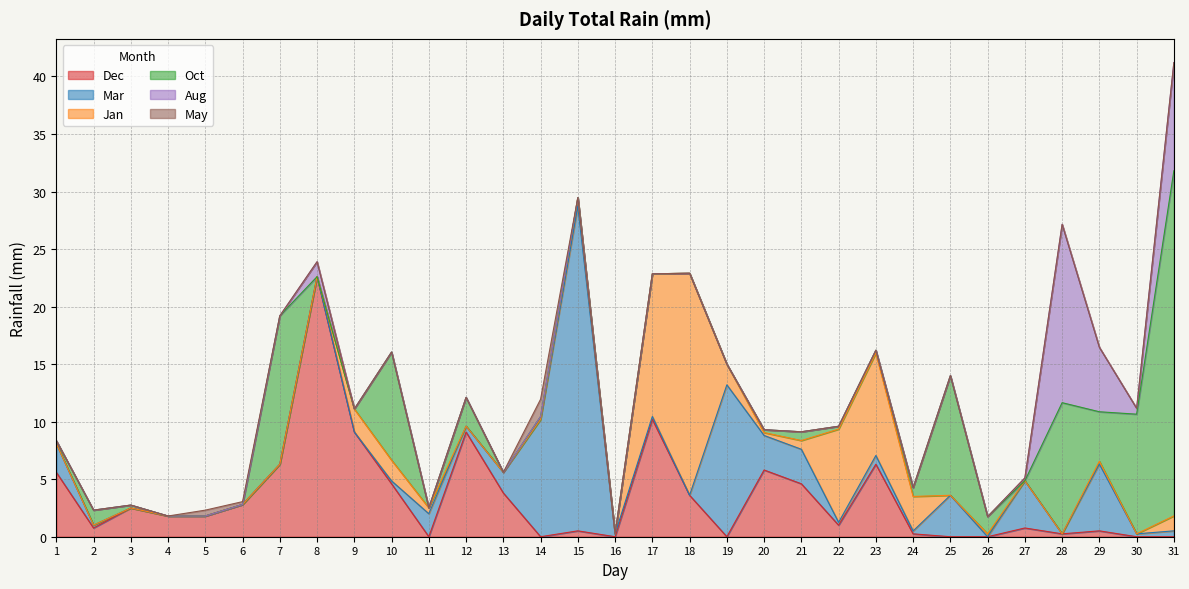

How many values in the Mar series exceed 0?

21